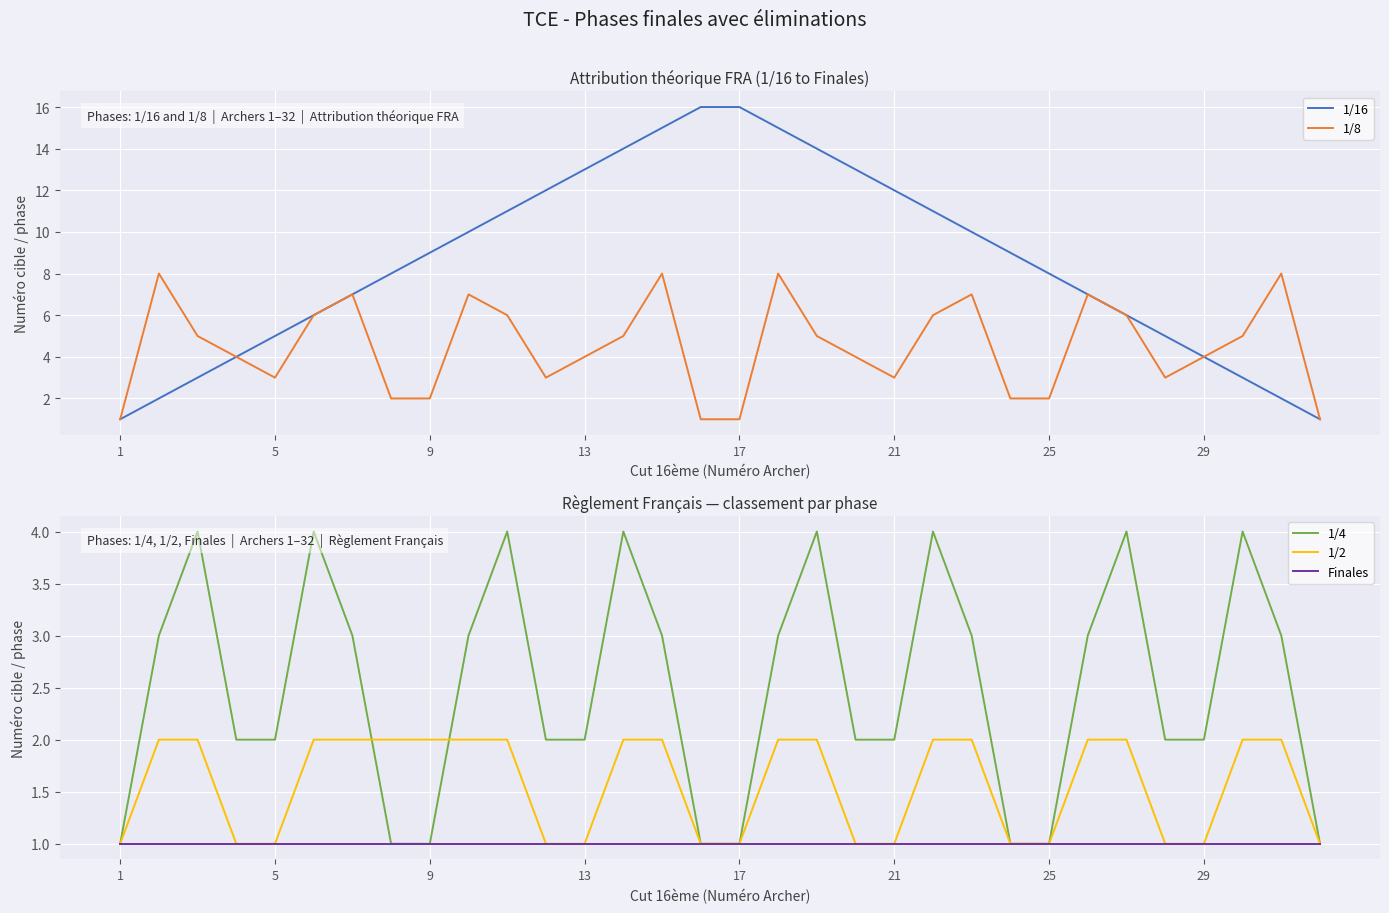

Is it true that 1/4 equals 2 at 17?

False